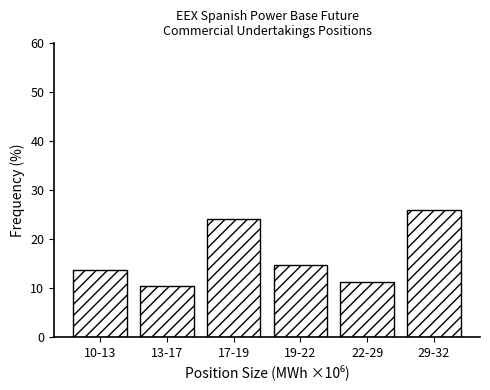

Reading left to right, transcribe all the data shown in this chart.

10-13=13.8	13-17=10.4	17-19=24.1	19-22=14.7	22-29=11.2	29-32=25.9